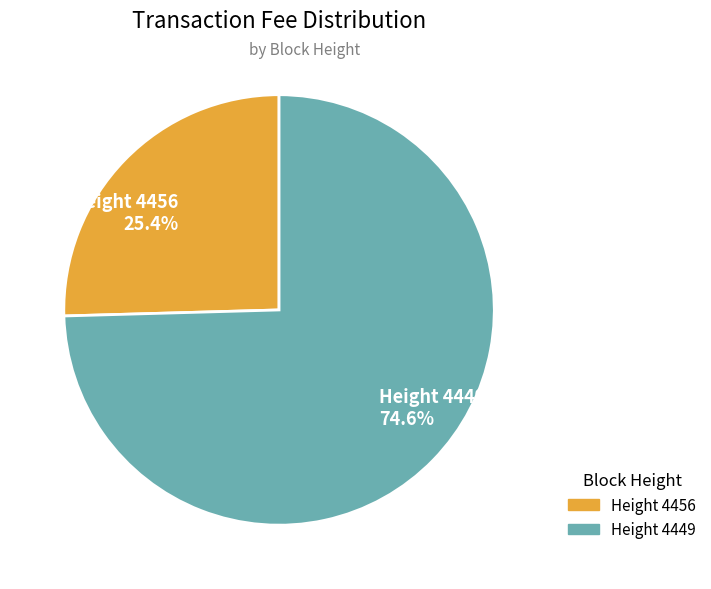

What is the majority slice?

Height 4449 74.6%